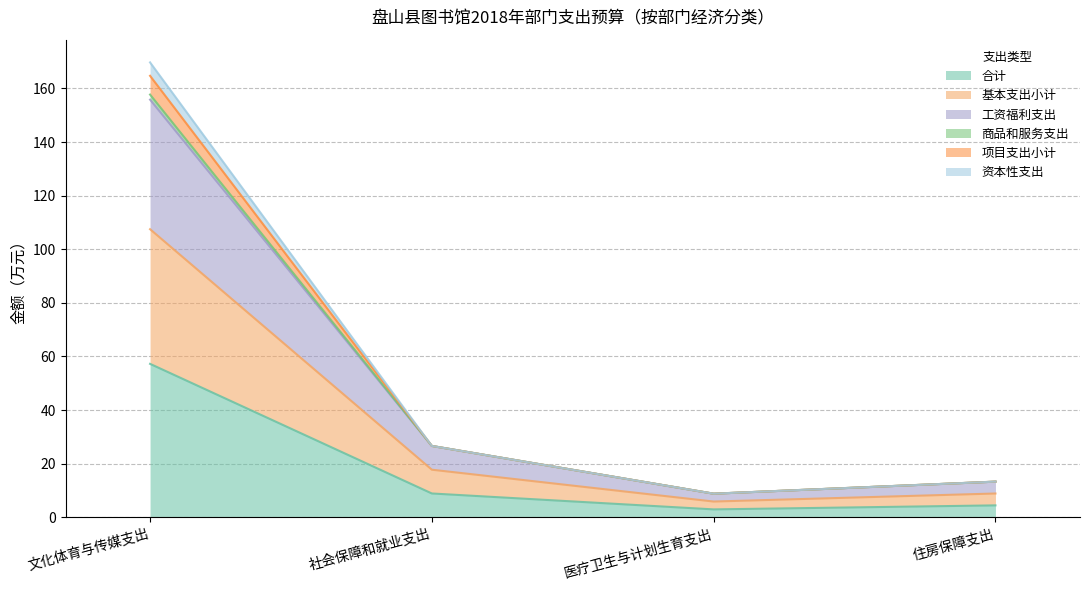

At which label does 项目支出小计 first exceed 26?

文化体育与传媒支出